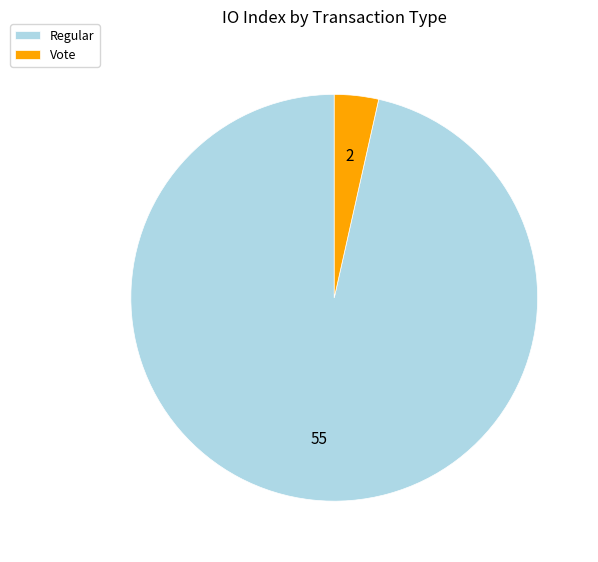

How many slices are in this pie chart?

2